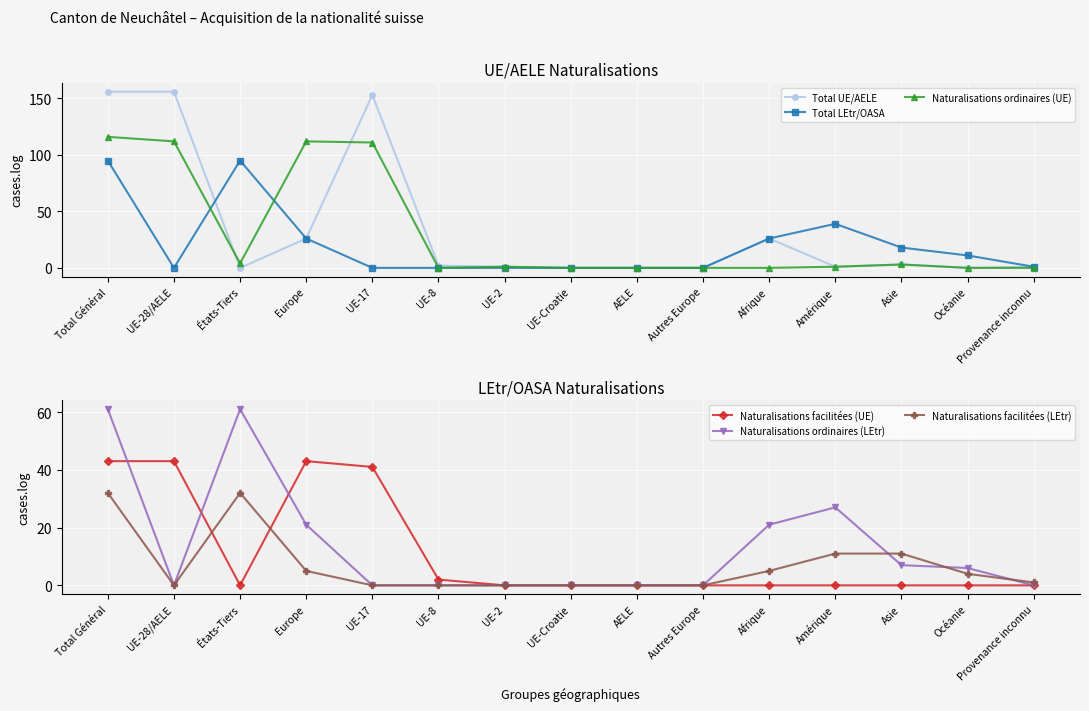

Which category has the highest value in the Naturalisations ordinaires (UE) series?

Total Général